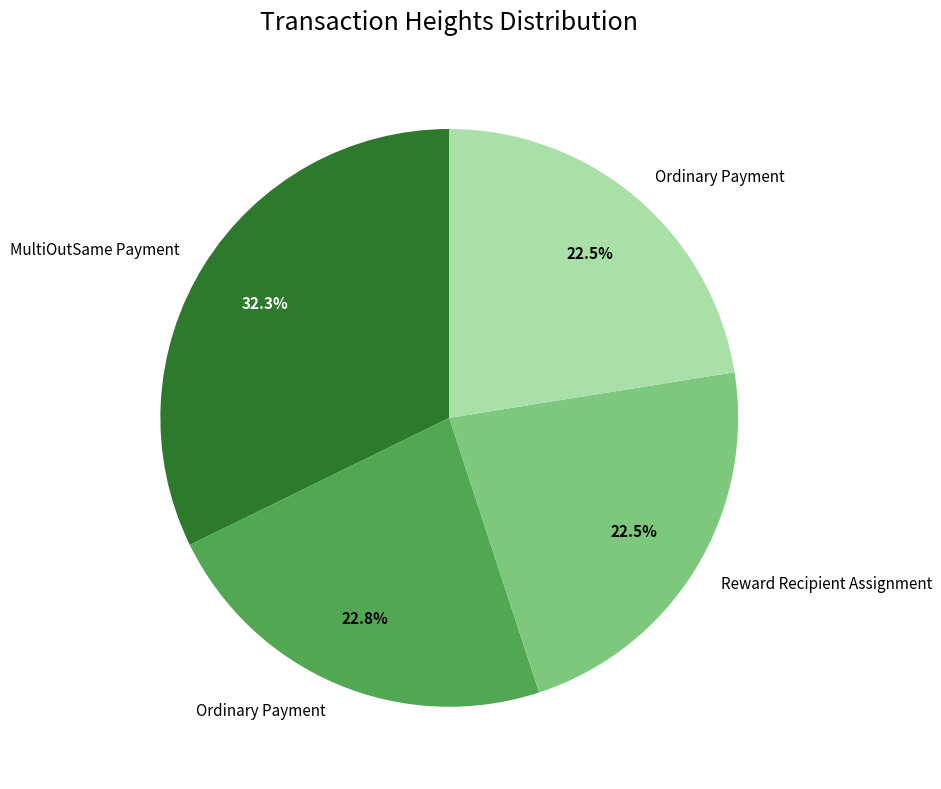

Is there any slice that represents more than half of the pie?

No